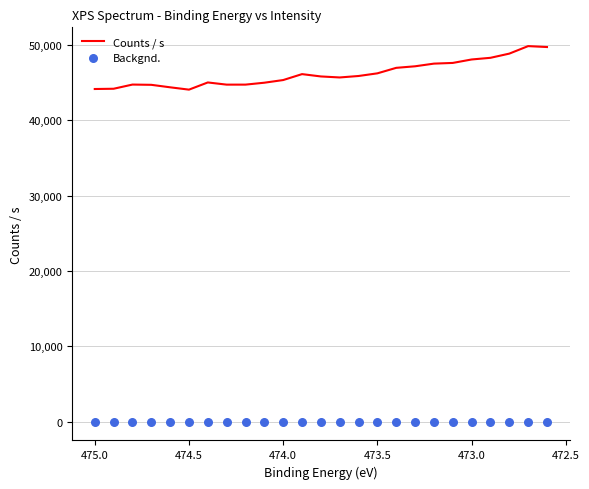

Is the value of Counts / s at 12 greater than the value of Backgnd. at 9?

Yes